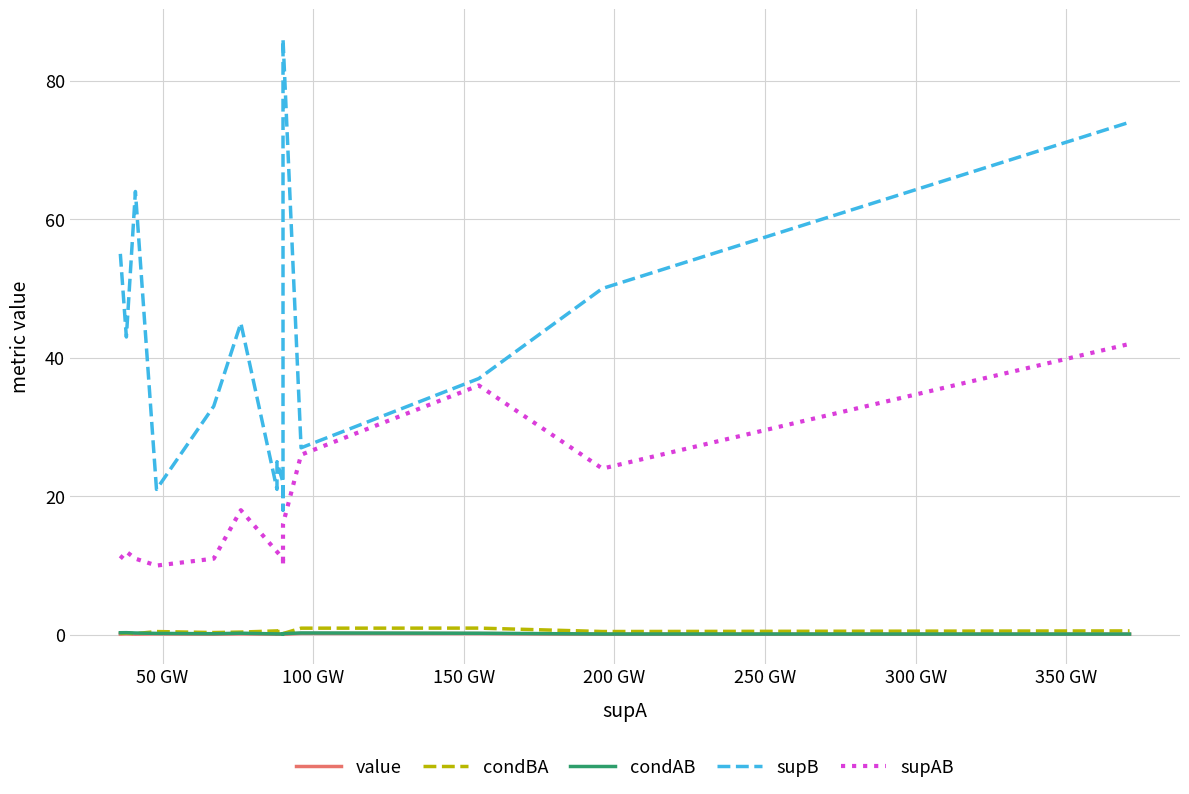

List the series in order of their peak value, lowest first.

value, condAB, condBA, supAB, supB